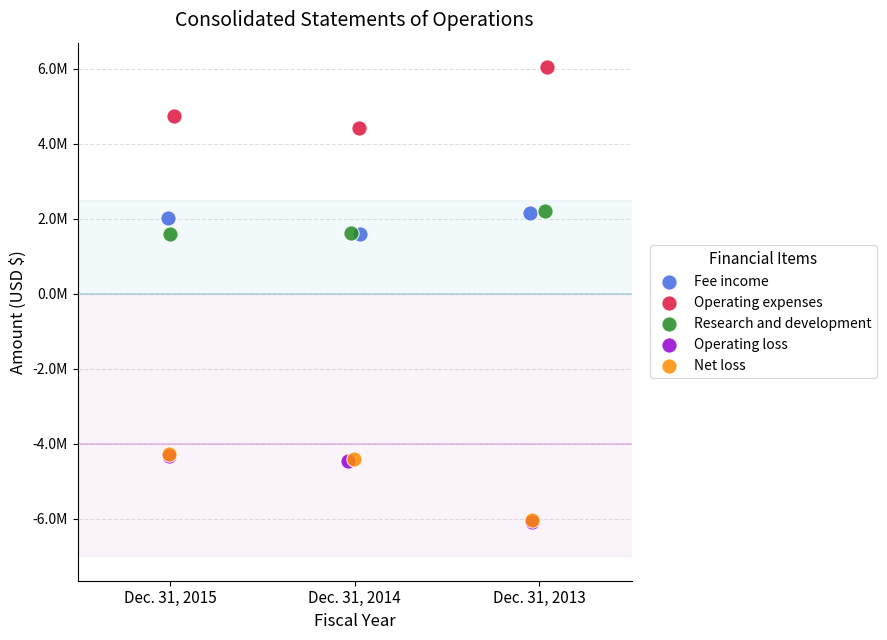

Which series contains the highest Y value?

Operating expenses